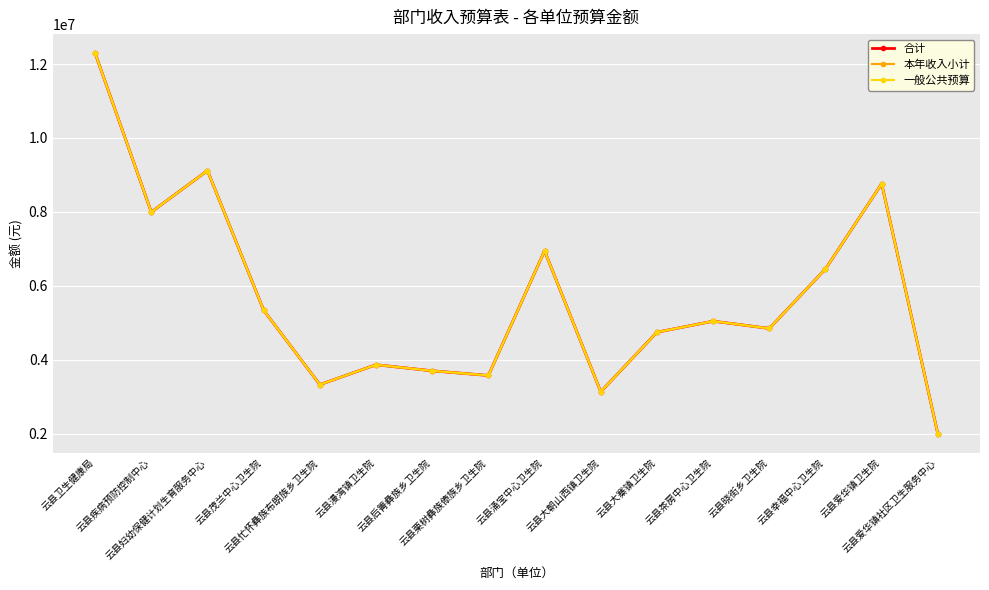

Does the chart have visible grid lines?

Yes